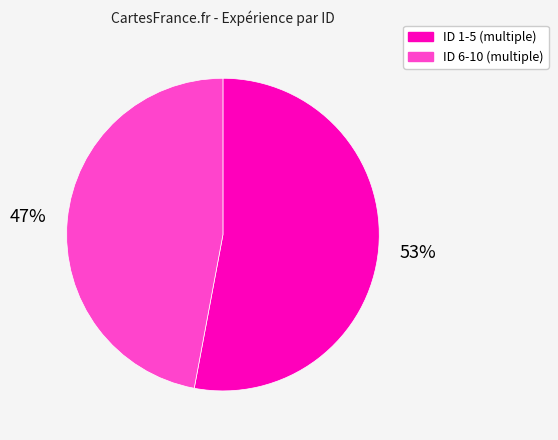

To the nearest percent, what portion does ID 6-10 (multiple) represent?

47%